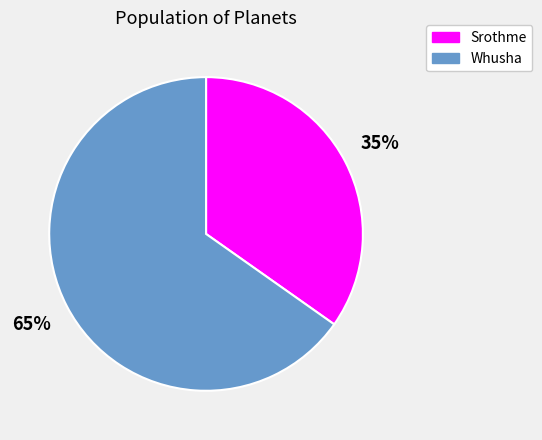

Between Whusha and Srothme, which is larger?

Whusha